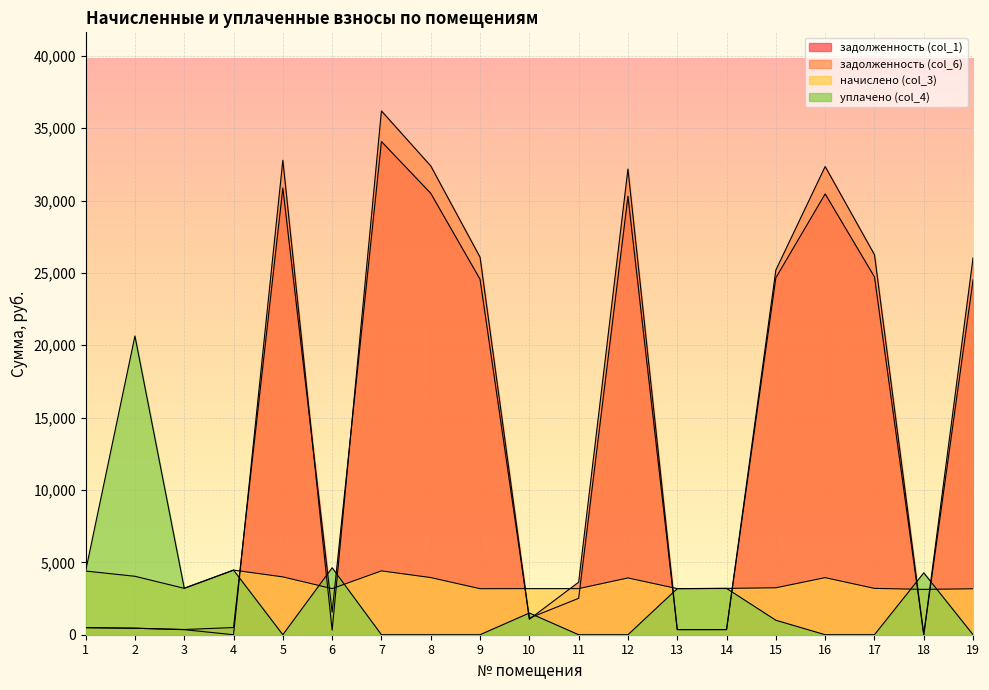

What is the value of the задолженность (col_6) point at the 11th from the left?

3629.9